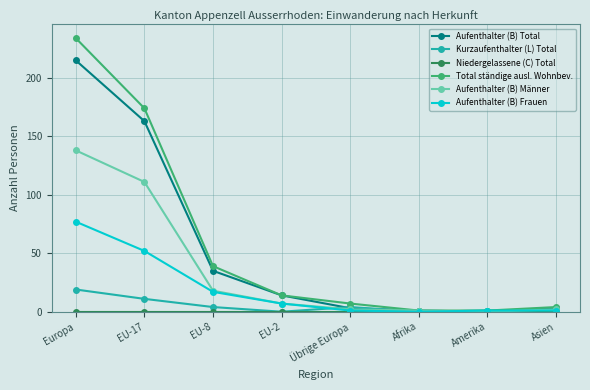

What is the maximum value shown in the chart?

234